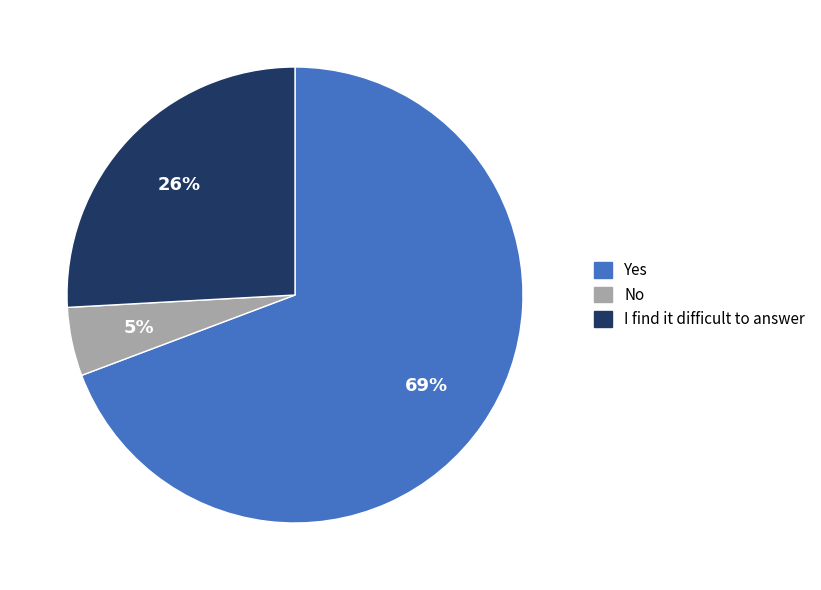

To the nearest percent, what is the average slice percentage?

33%